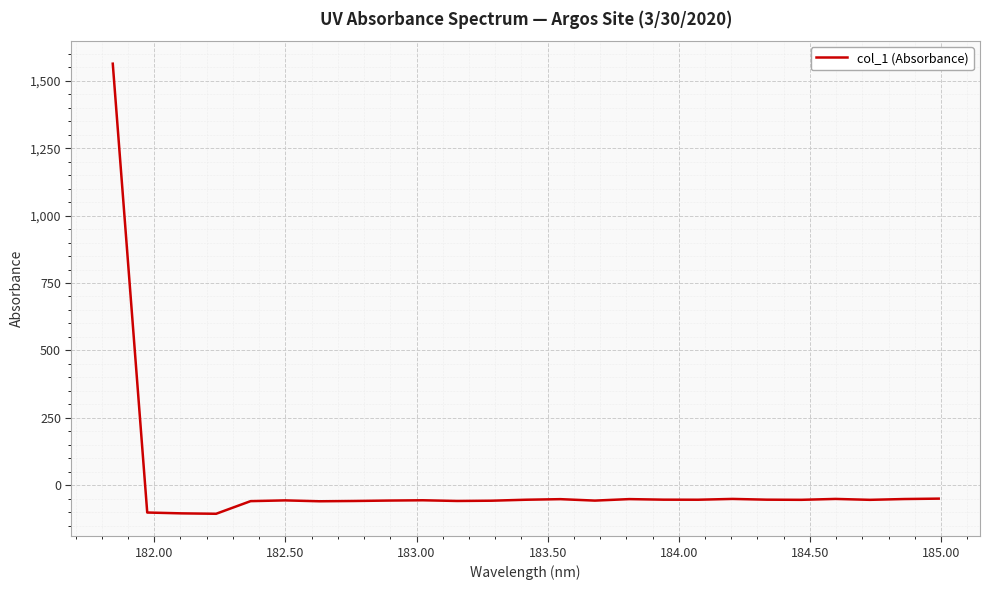

What is the greatest value displayed?

1563.6